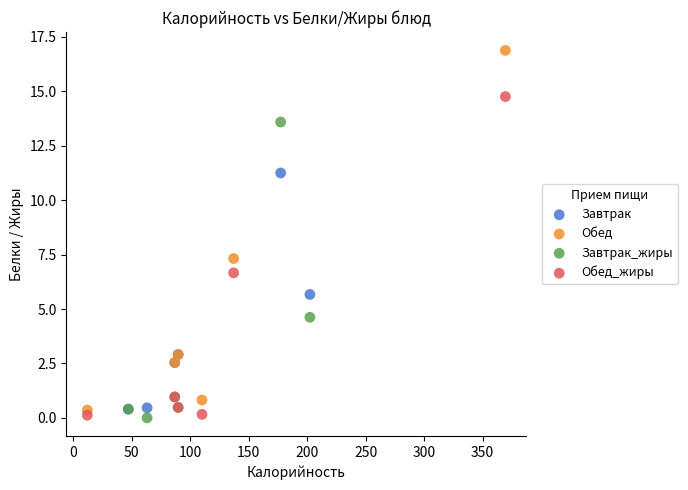

What are all the series names shown in the legend?

Завтрак, Обед, Завтрак_жиры, Обед_жиры